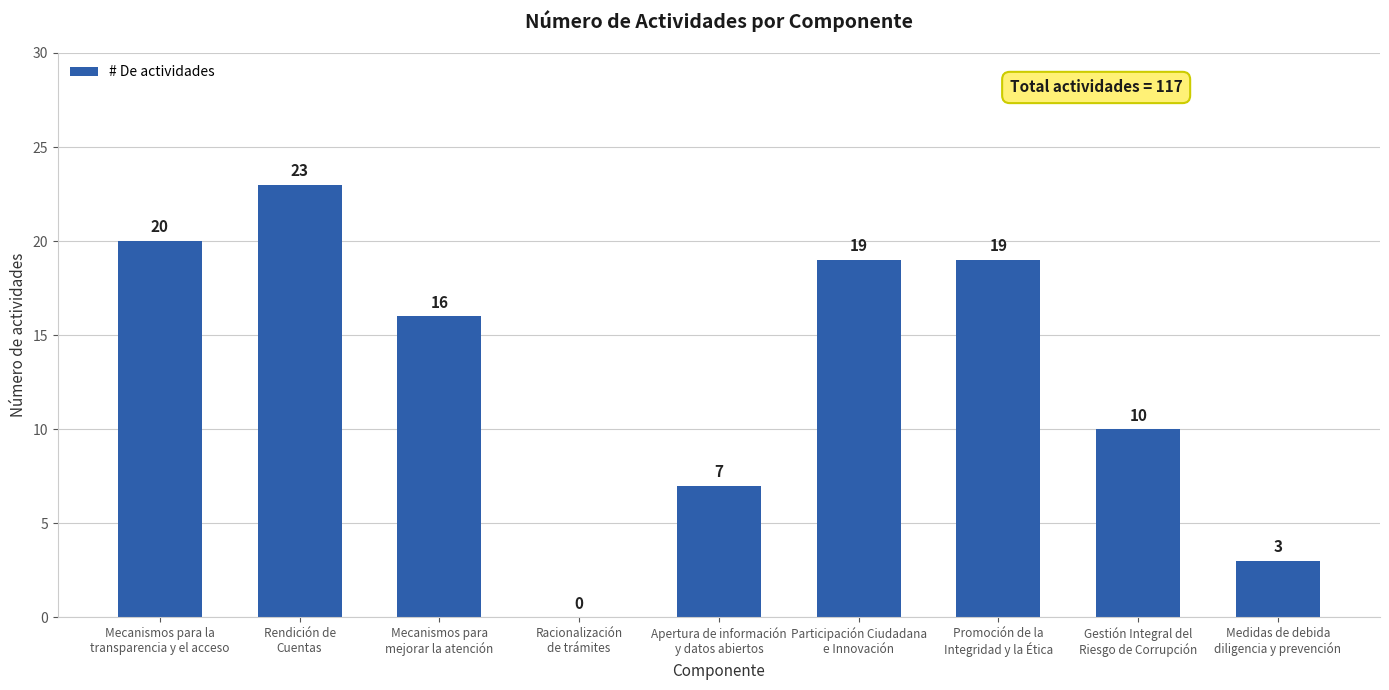

True or false: the data shows -11 at Racionalización
de trámites.

False